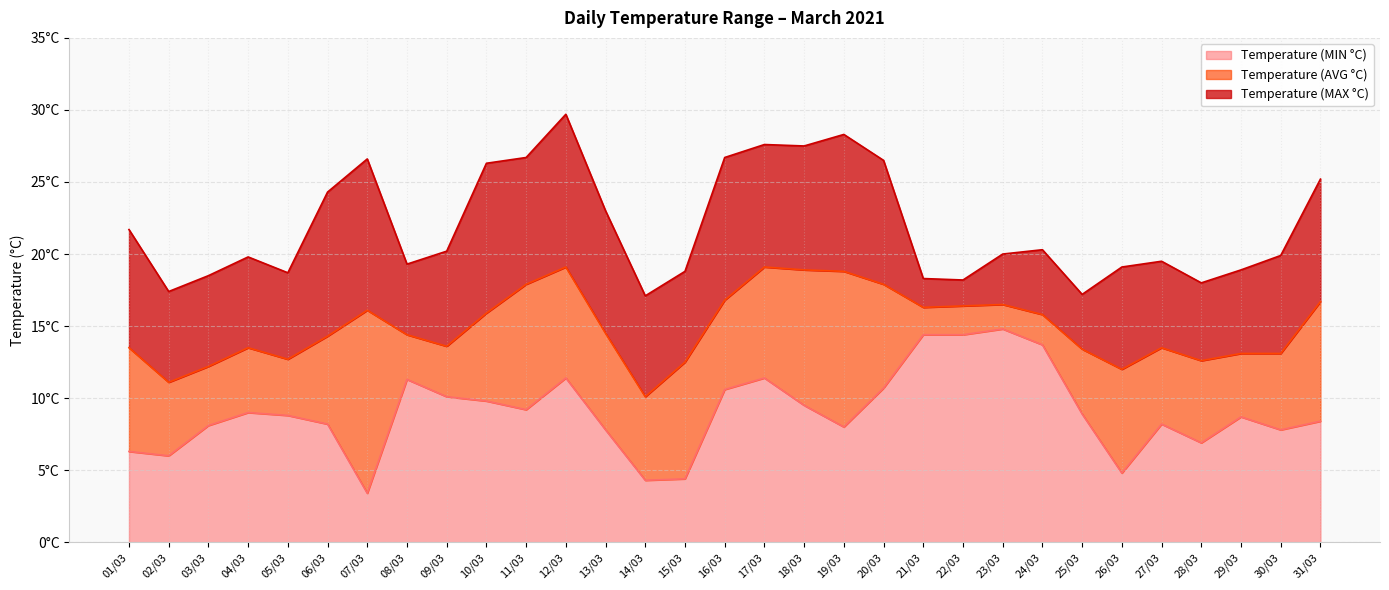

Does the chart have visible grid lines?

Yes